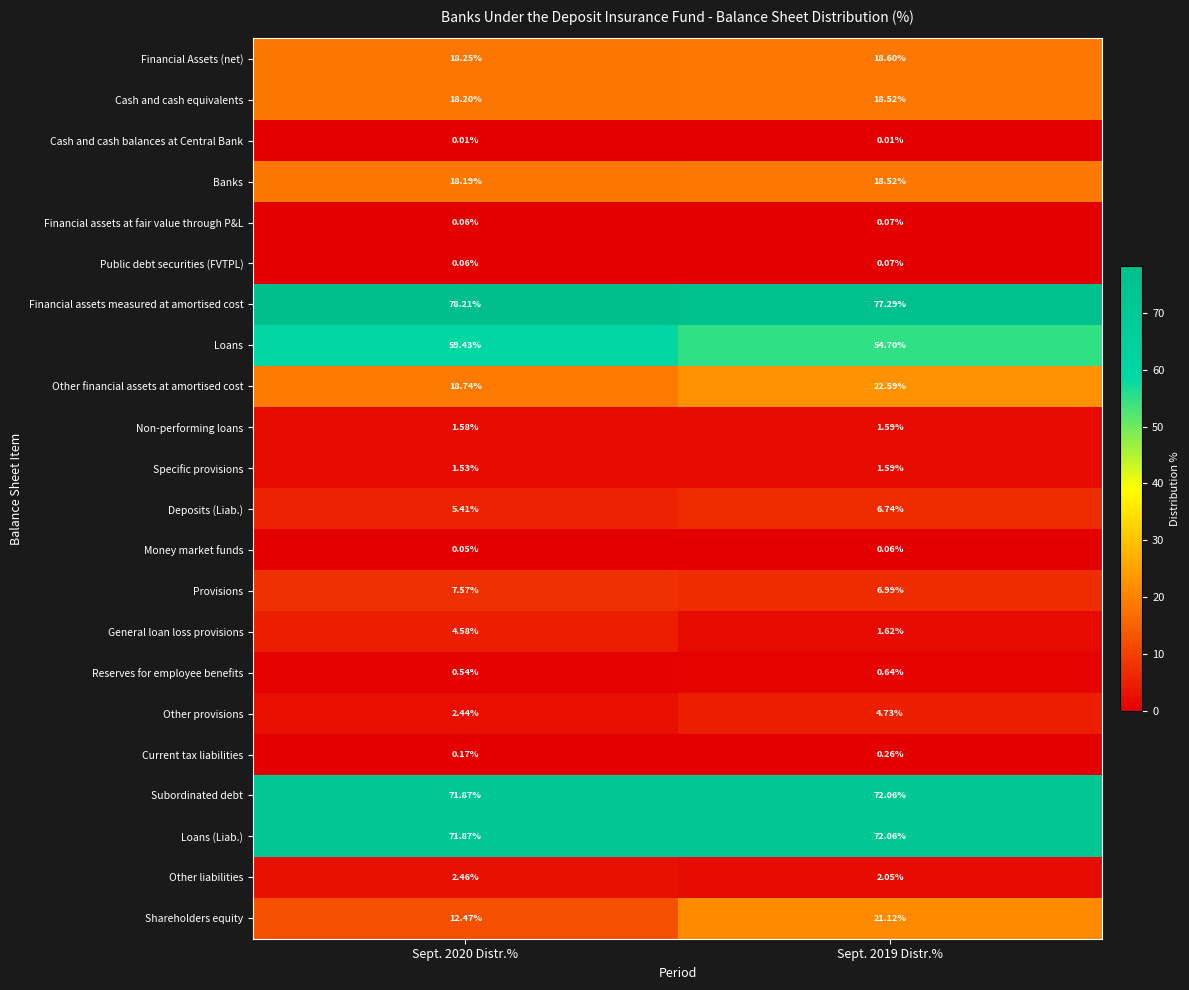

Which series has the largest total across all categories?

Financial assets measured at amortised cost